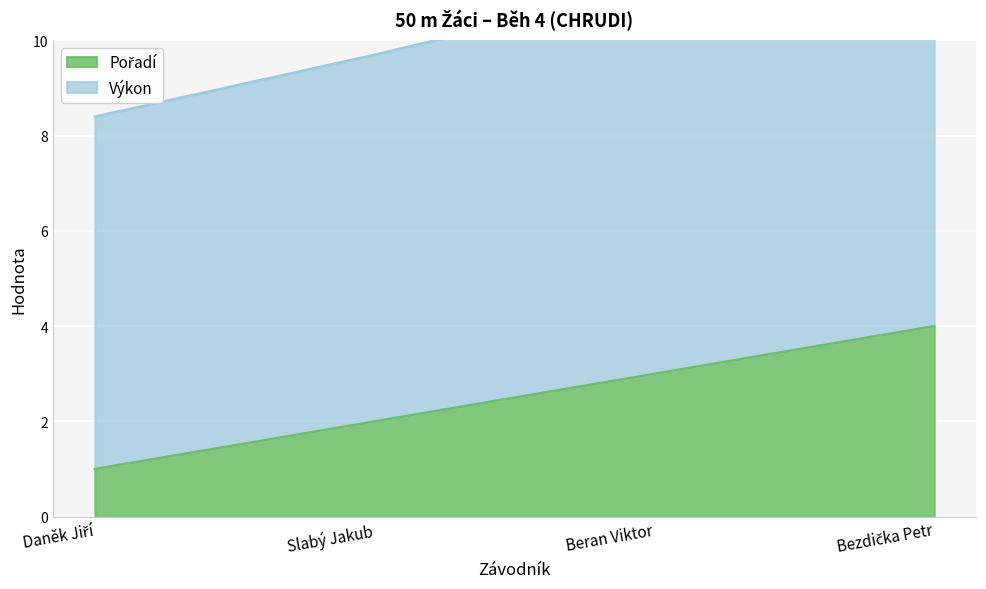

Which category has the highest value in the Výkon series?

Bezdička Petr